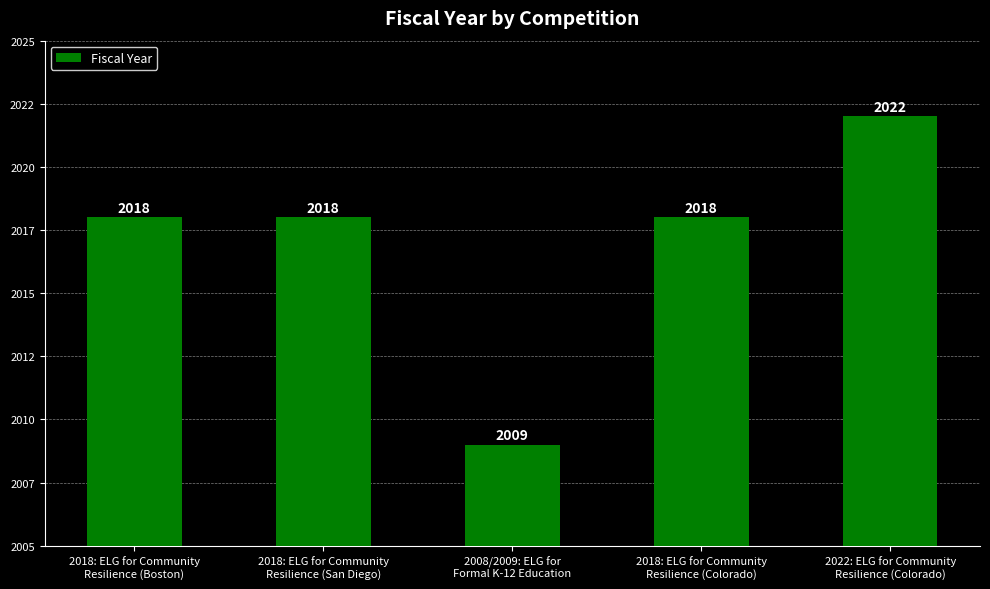

Does the chart contain any negative values?

No